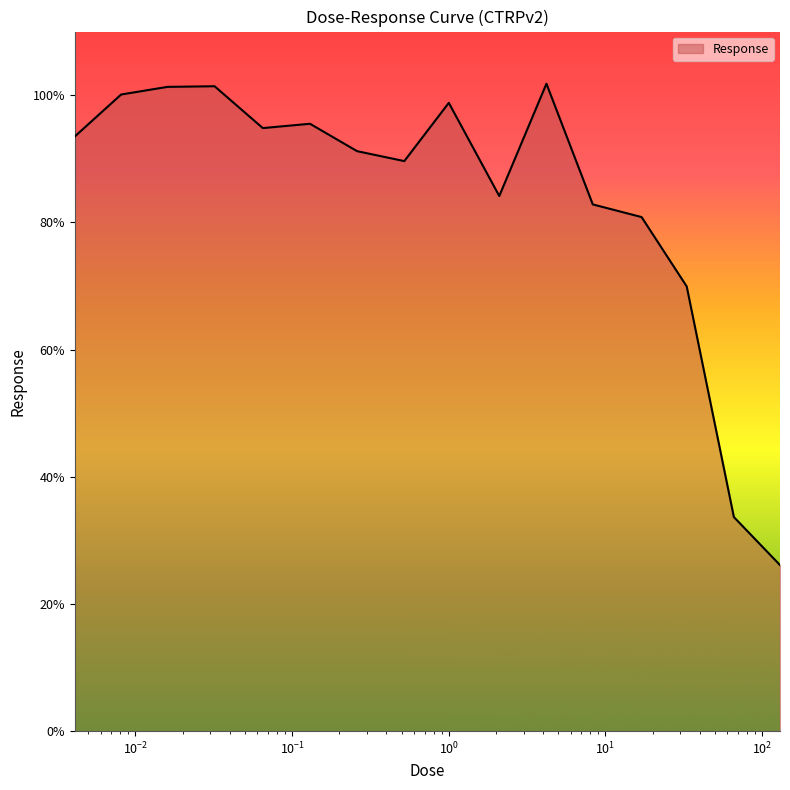

What is the minimum value shown in the chart?

26.1